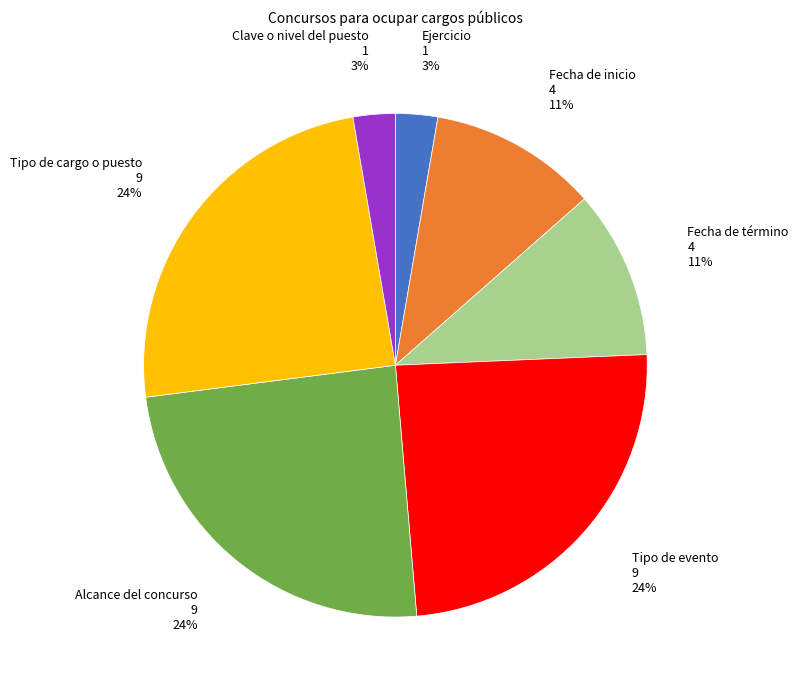

To the nearest percent, what is the average slice percentage?

14%